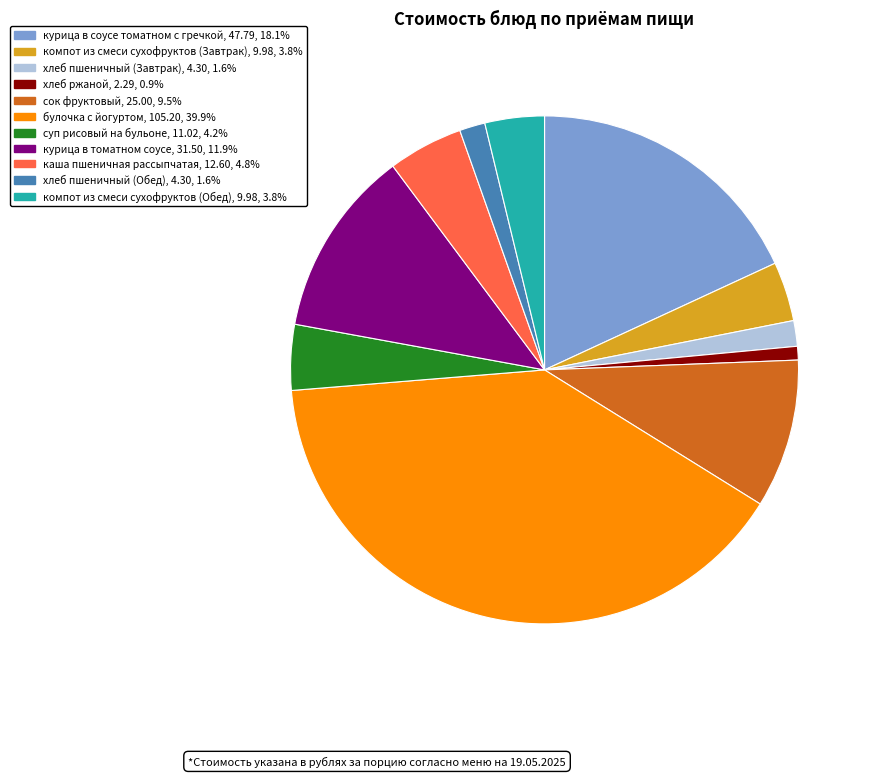

What is the ratio of the value at курица в соусе томатном с гречкой to the value at булочка с йогуртом?

0.5